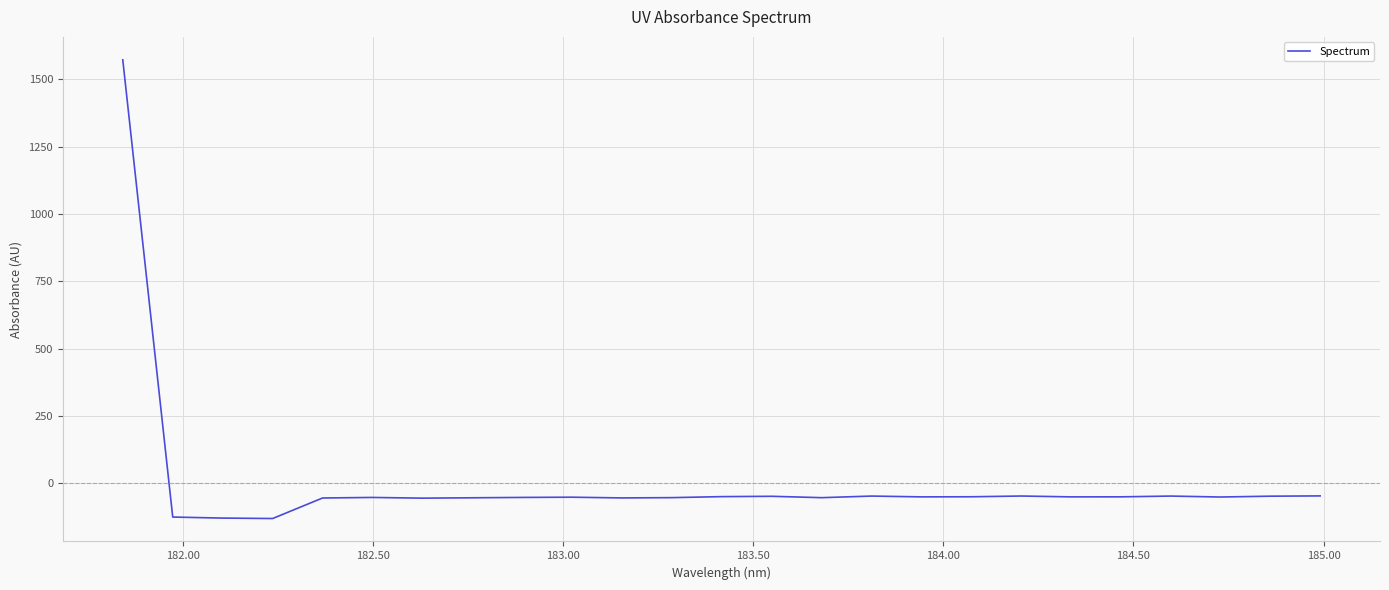

What is the greatest value displayed?

1571.8